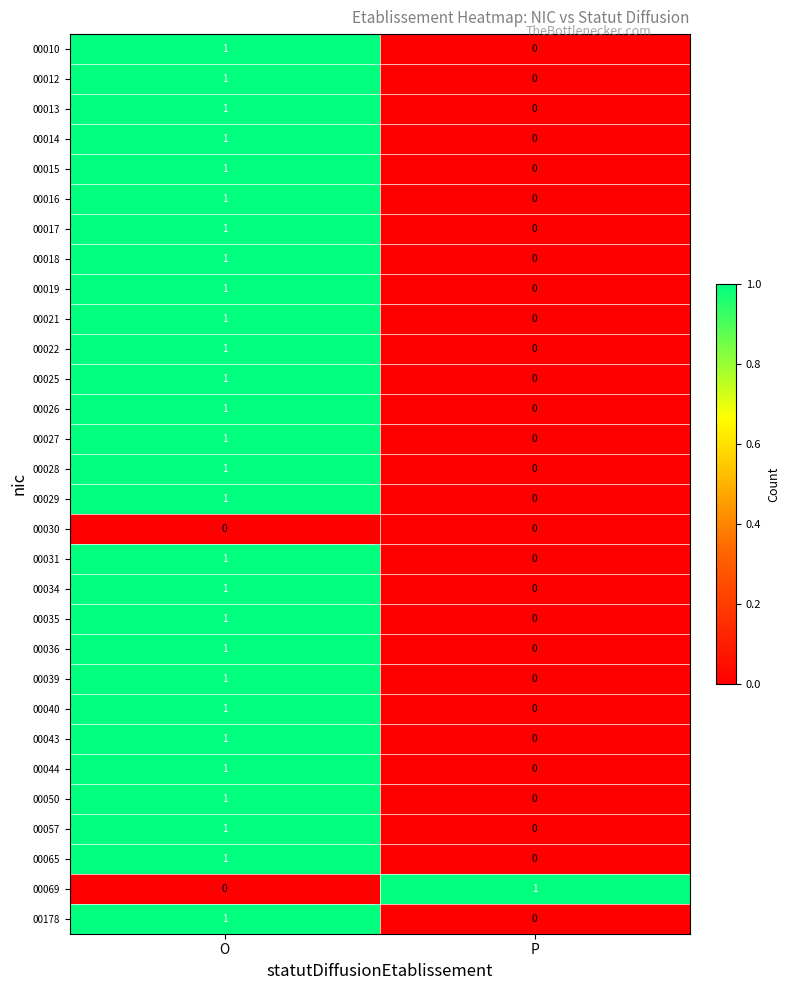

How many data points does each series have?

2